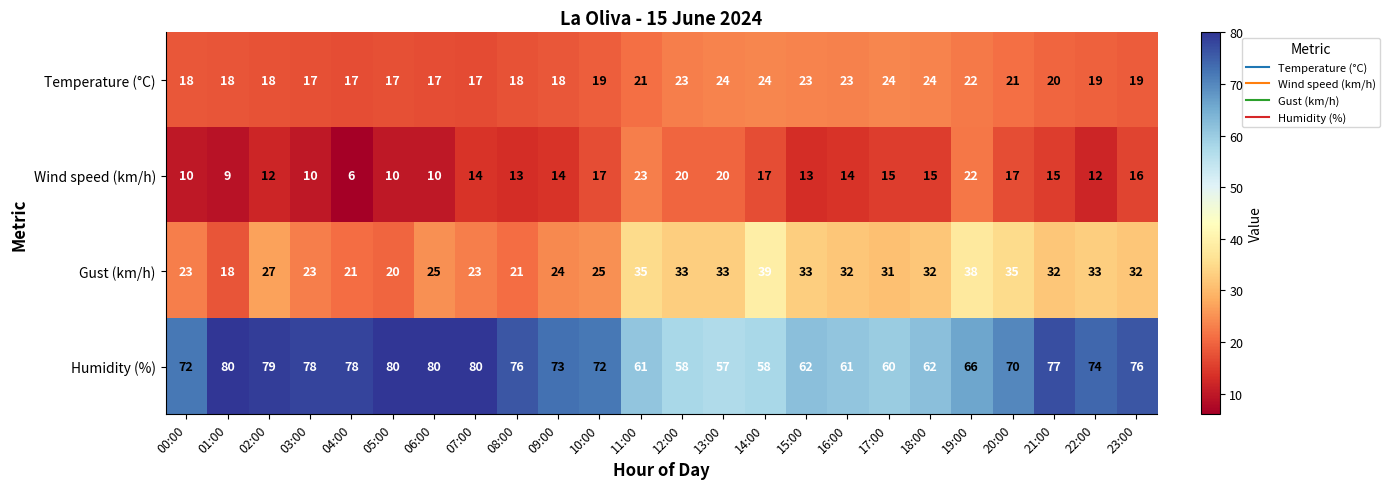

At 07:00, list the series in order from largest to smallest.

Humidity (%), Gust (km/h), Temperature (°C), Wind speed (km/h)